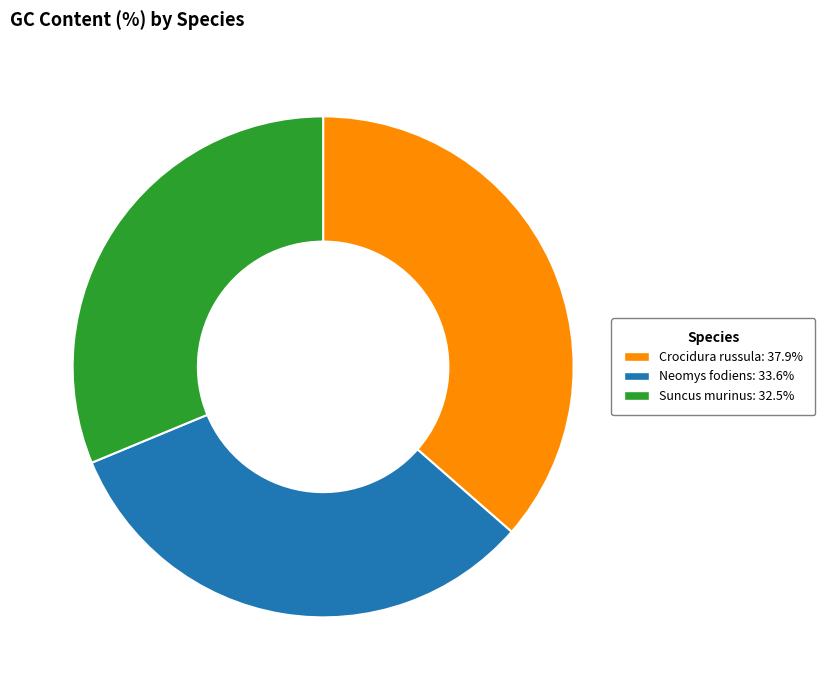

Count the number of slices in the pie.

3